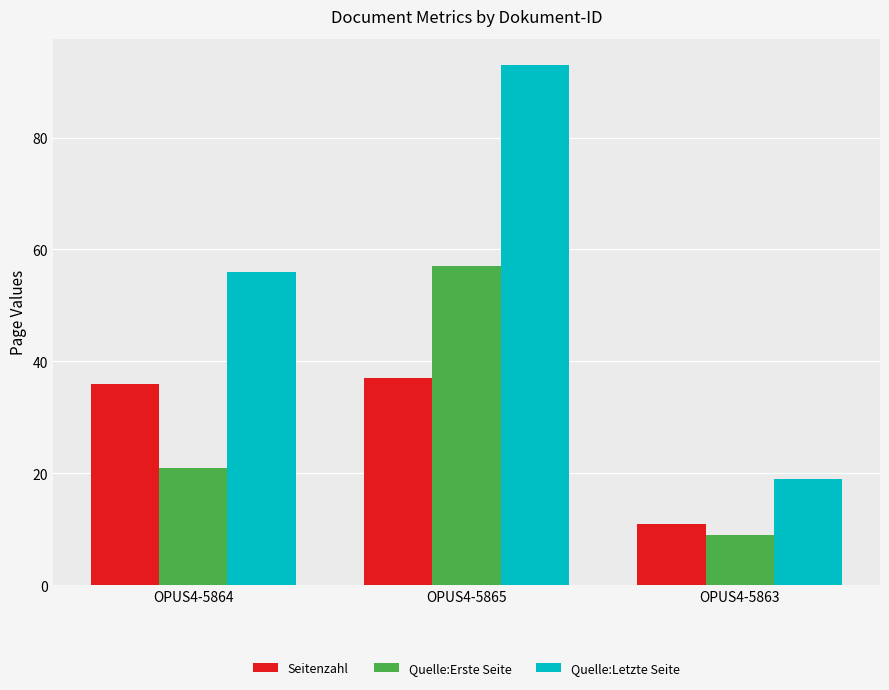

Which series has the largest total across all categories?

Quelle:Letzte Seite